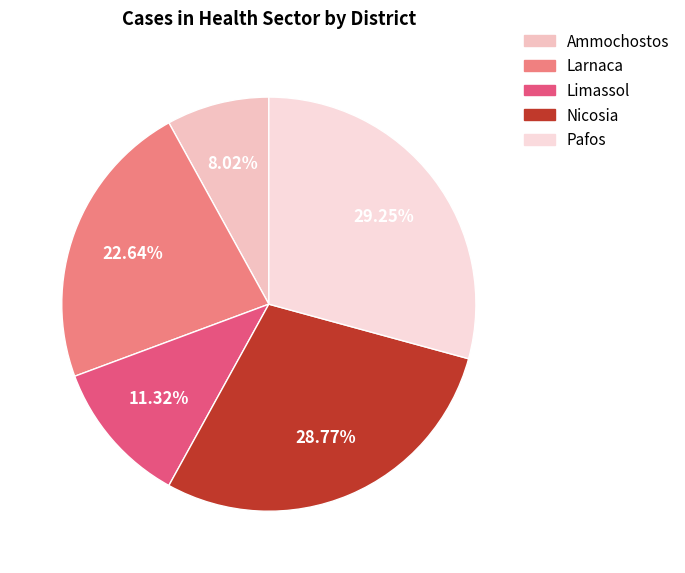

Rank the categories by value from lowest to highest.

Ammochostos, Limassol, Larnaca, Nicosia, Pafos